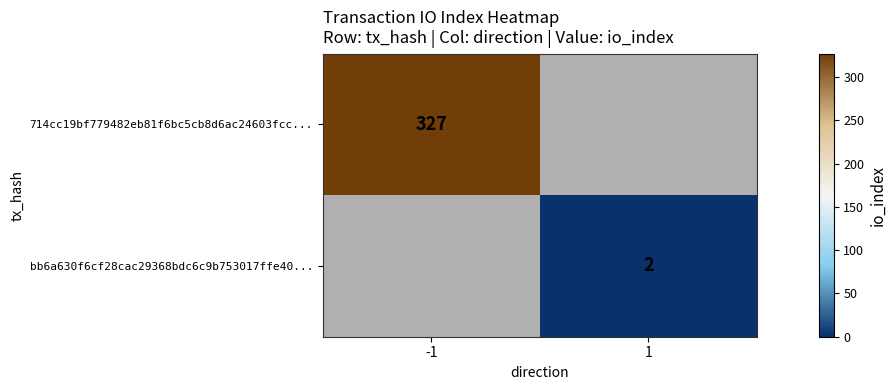

True or false: 714cc19bf779482eb81f6bc5cb8d6ac24603fcc... has a value of 327 at -1.

True